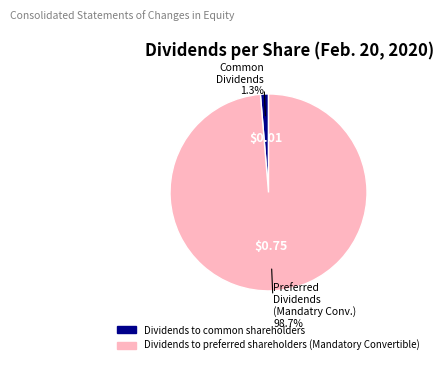

What percentage do Dividends to common shareholders and Dividends to preferred shareholders (Mandatory Convertible) together represent?

100.0%